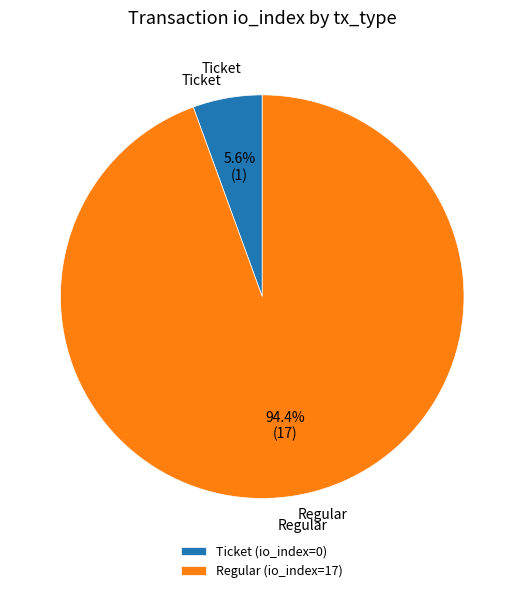

Combined, do Regular (io_index=17) and Ticket (io_index=0) account for over 50%?

Yes